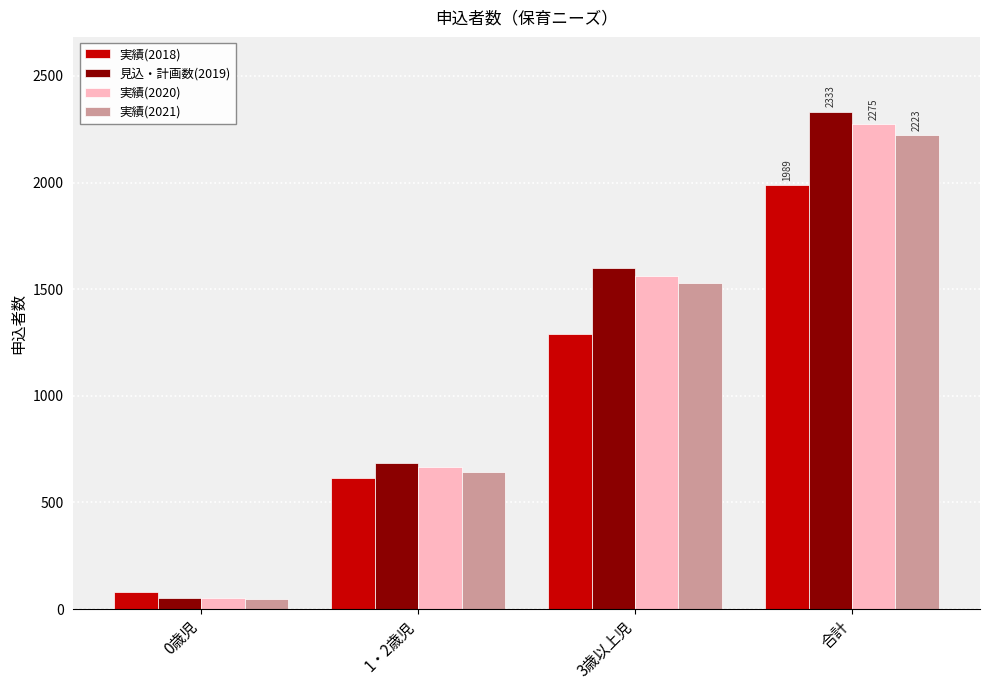

What is the difference between the maximum and minimum values in the 実績(2018) series?

1907